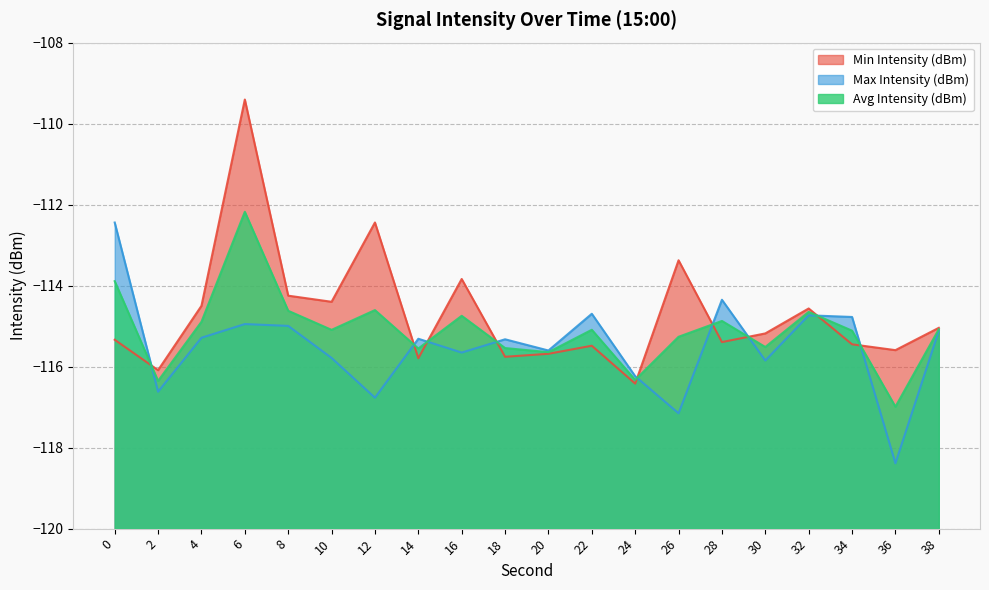

What is the sum of all Avg Intensity (dBm) values?

-2302.0